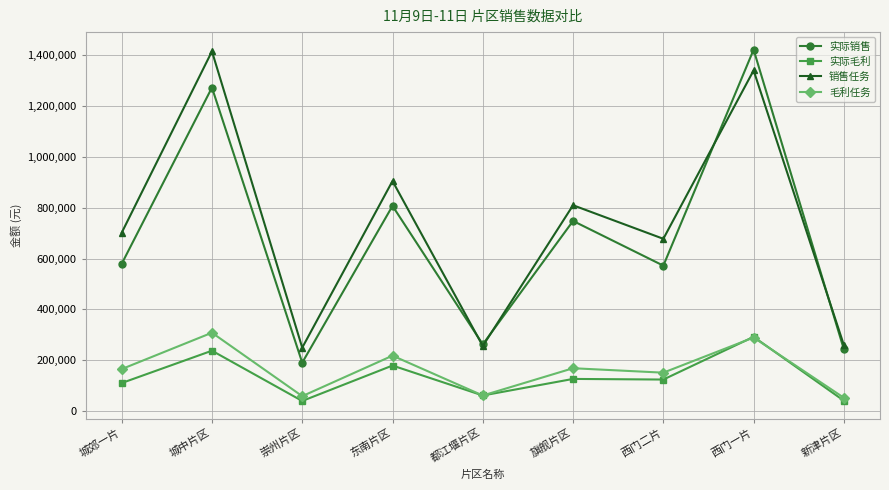

Which category has the highest value in the 实际毛利 series?

西门一片